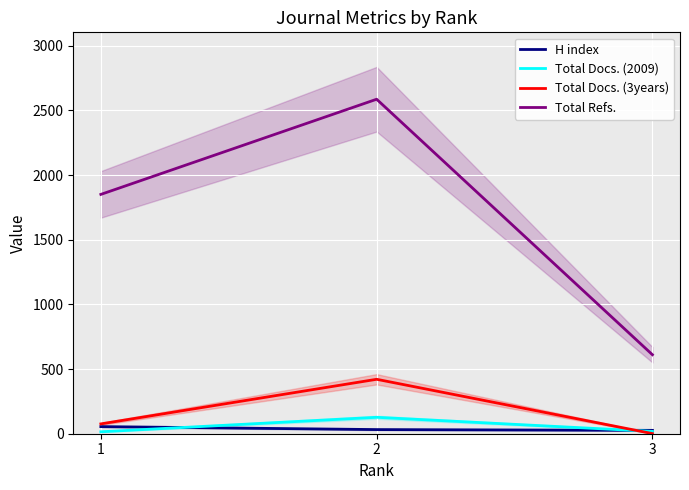

At 1, list the series in order from largest to smallest.

Total Refs., Total Docs. (3years), H index, Total Docs. (2009)